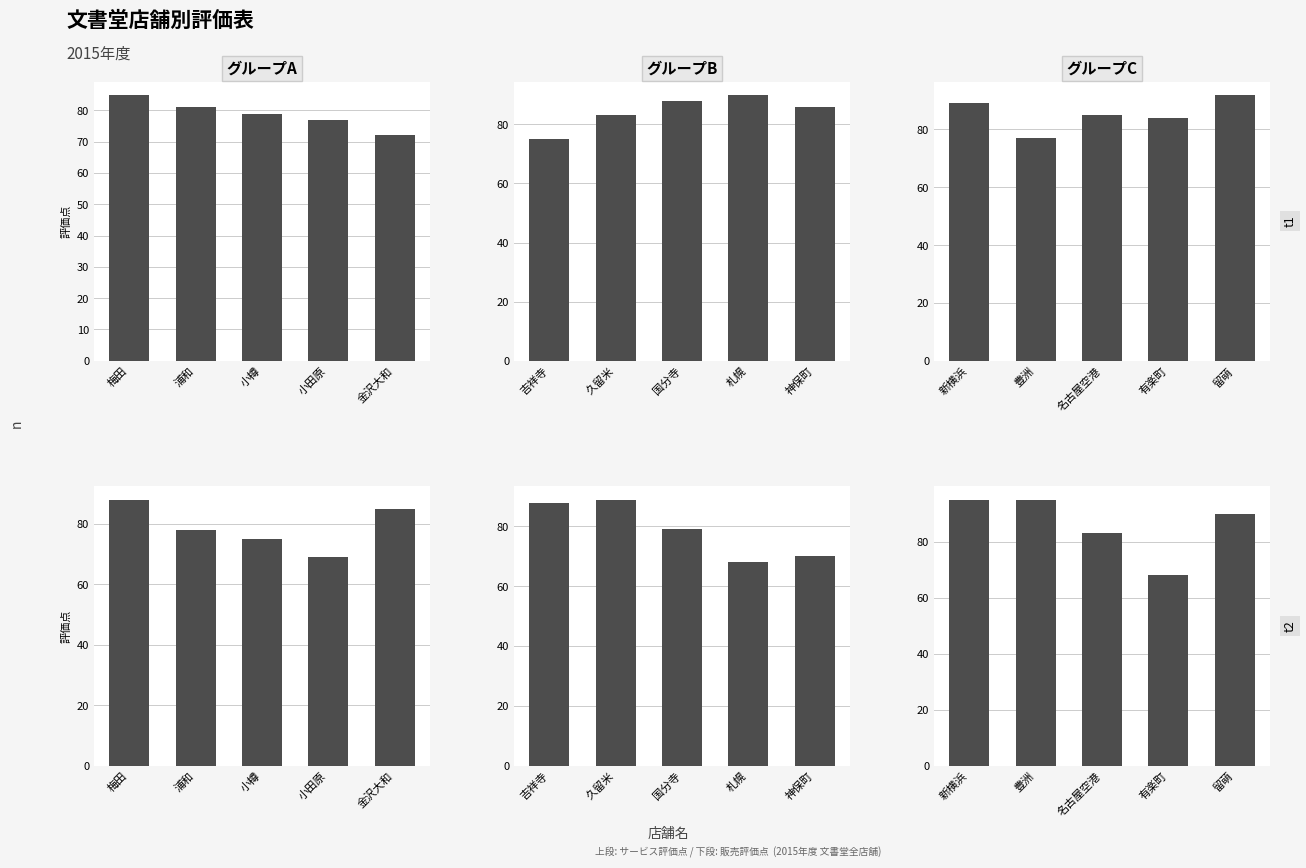

What is the difference between the maximum and second lowest values in the サービス series?

8